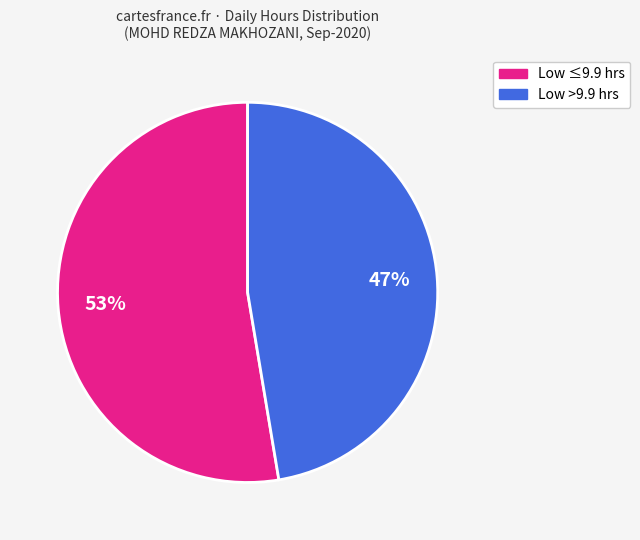

Is there a majority slice in this chart?

Yes